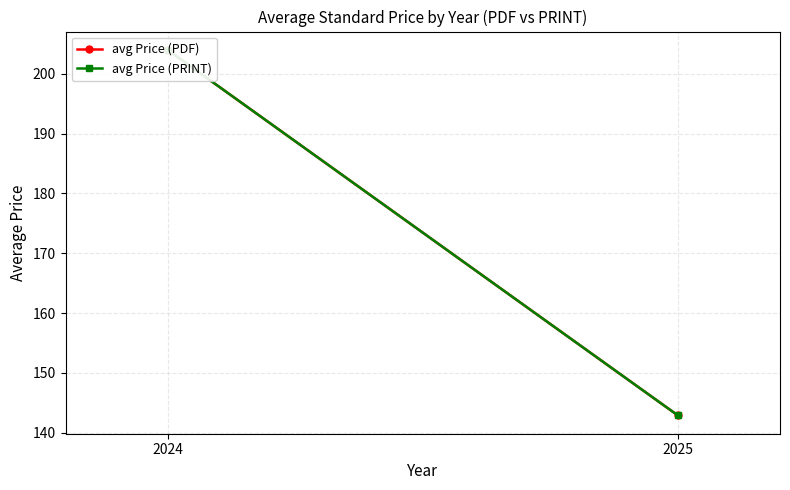

Between 2025 and 2024, which is larger?

2024